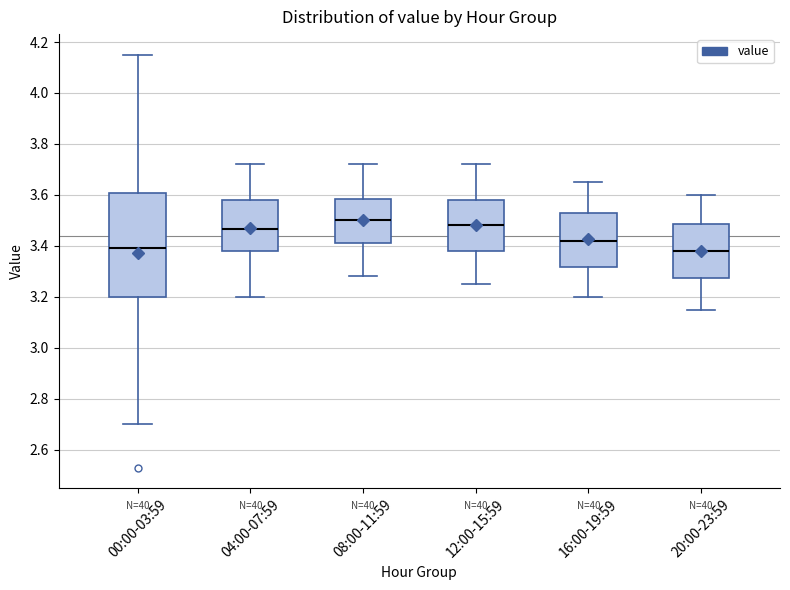

Reading left to right, read every box against the y-axis: the position of its median line, the range the box covers, and the ends of its whiskers. The values are not printed on the chart, so give them approximately, as read against the axis.

00:00-03:59: median 3.40, box 3.20 to 3.60, whiskers 2.70 to 4.16
04:00-07:59: median 3.46, box 3.38 to 3.58, whiskers 3.20 to 3.72
08:00-11:59: median 3.50, box 3.42 to 3.58, whiskers 3.28 to 3.72
12:00-15:59: median 3.48, box 3.38 to 3.58, whiskers 3.26 to 3.72
16:00-19:59: median 3.42, box 3.32 to 3.52, whiskers 3.20 to 3.66
20:00-23:59: median 3.38, box 3.28 to 3.48, whiskers 3.16 to 3.60